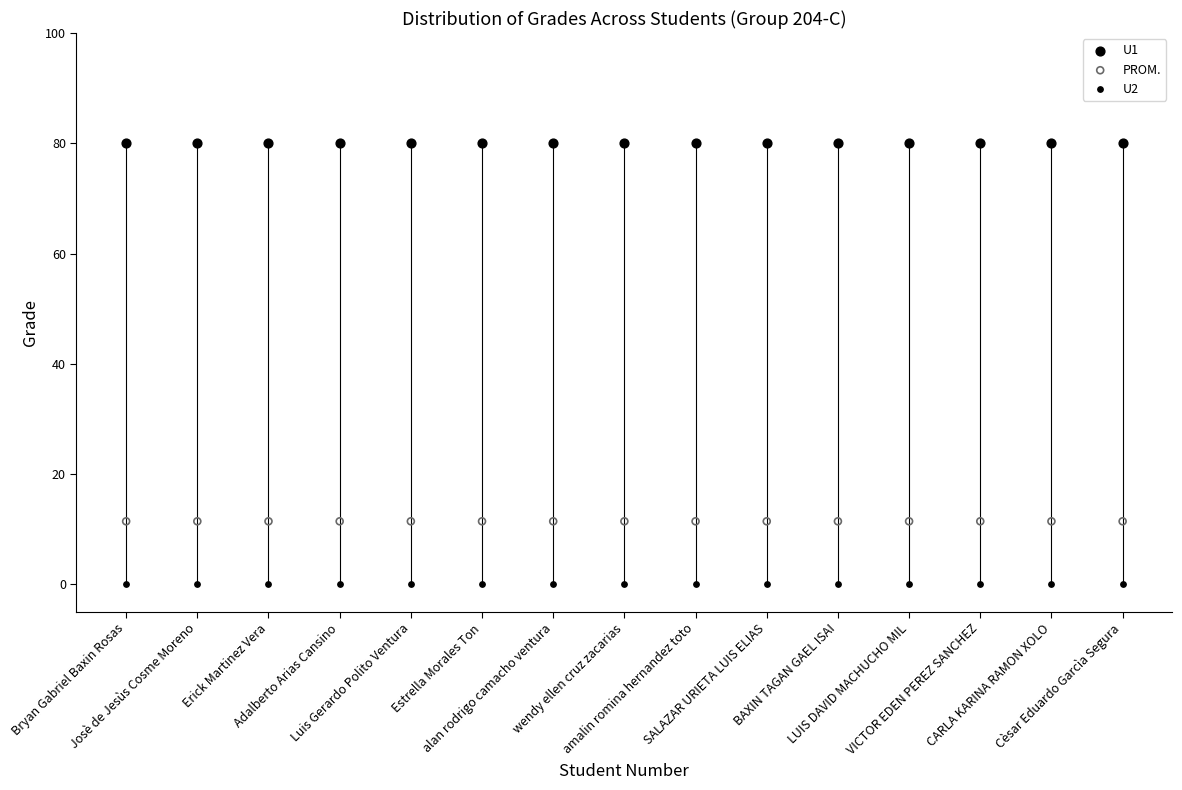

Which series contains the highest Y value?

U1